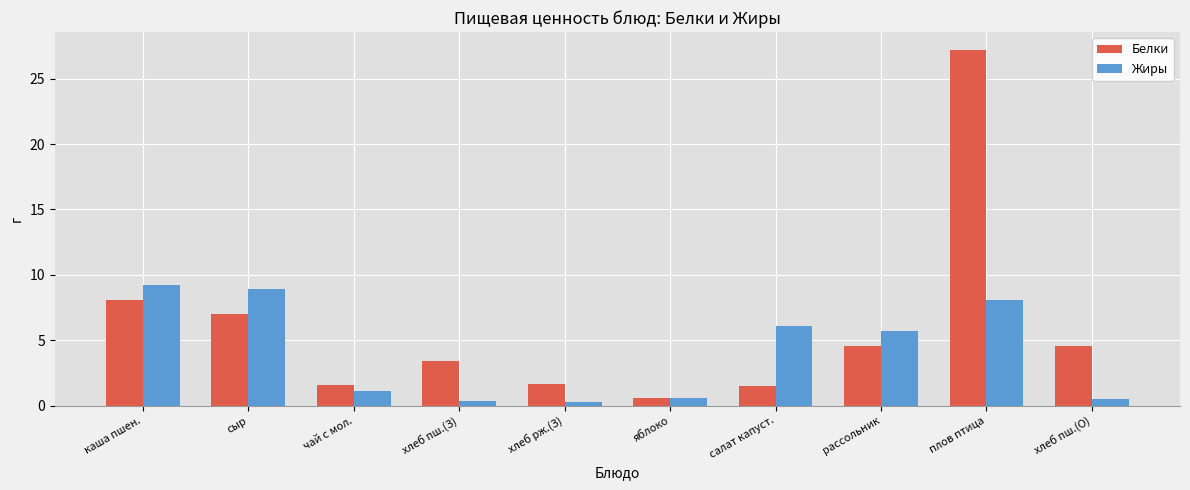

What is the label of the 4th bar from the left?

хлеб пш.(З)